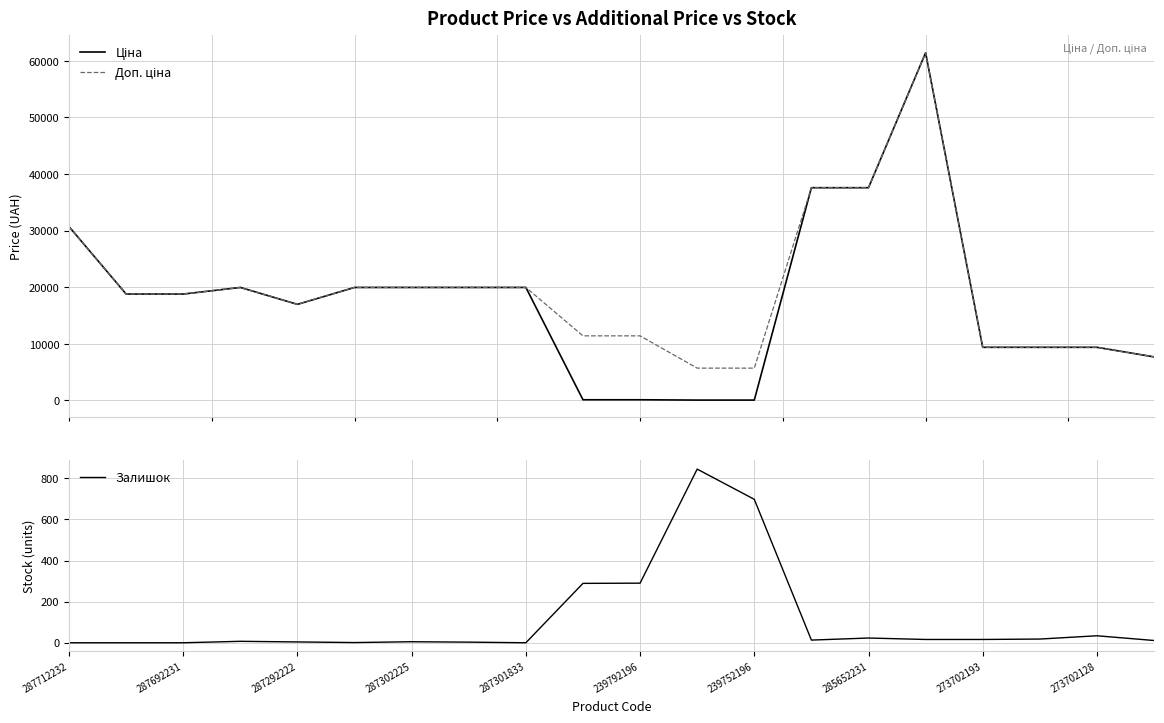

What is the average value of the Ціна series?

17895.8